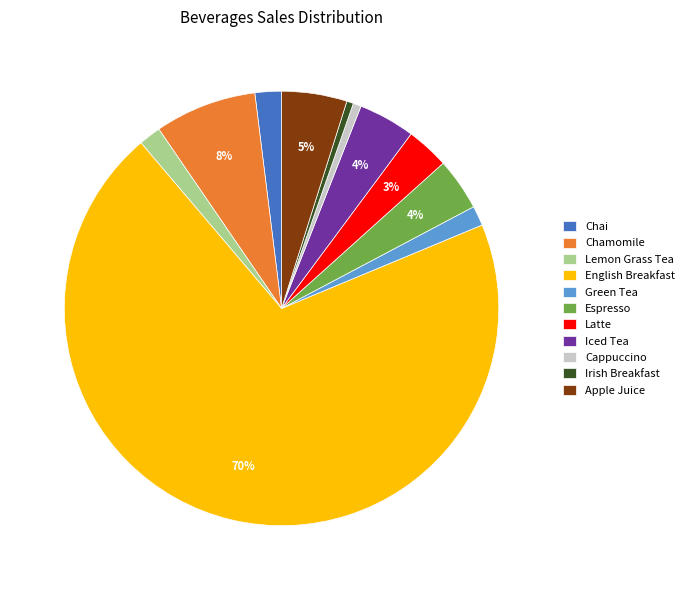

Which slice is the largest?

English Breakfast